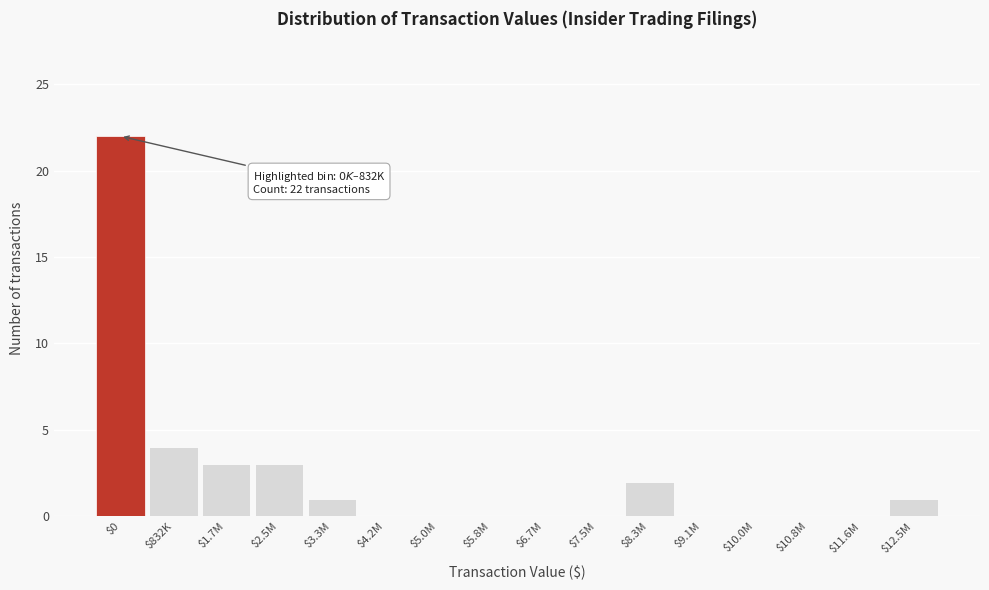

The chart shows a value of 0 at $11.6M. True or false?

True